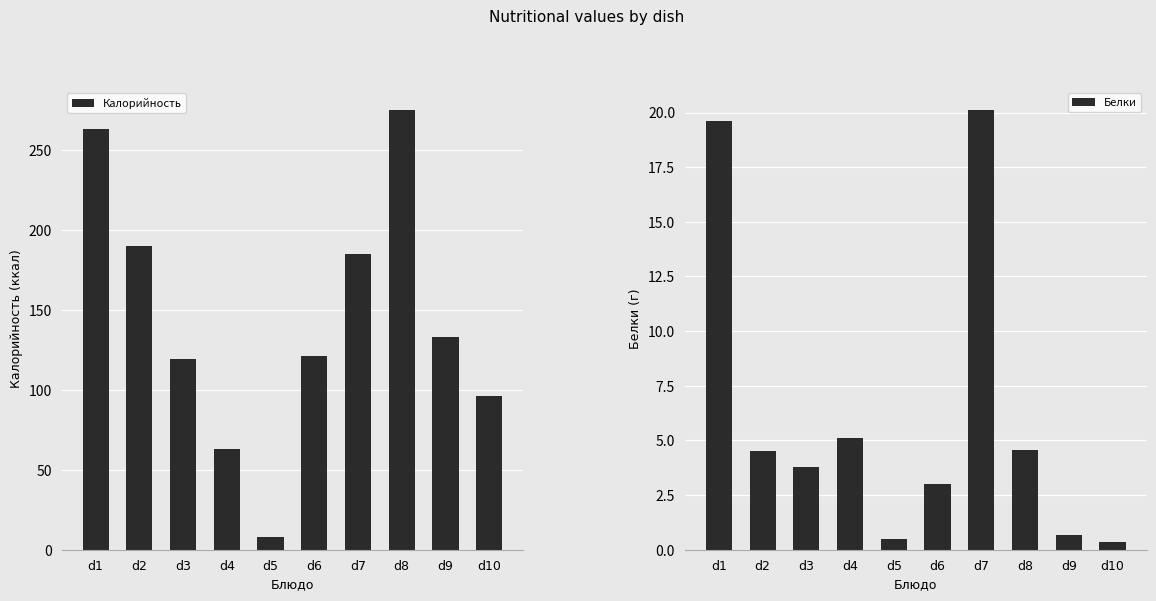

What is the average value of the Калорийность series?

145.3